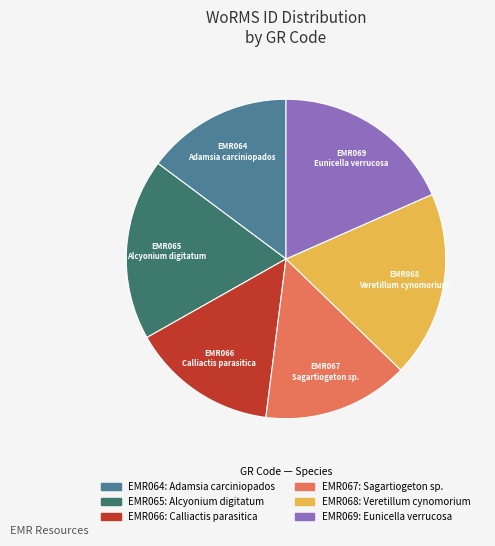

True or false: EMR068 accounts for 19% of the total.

True